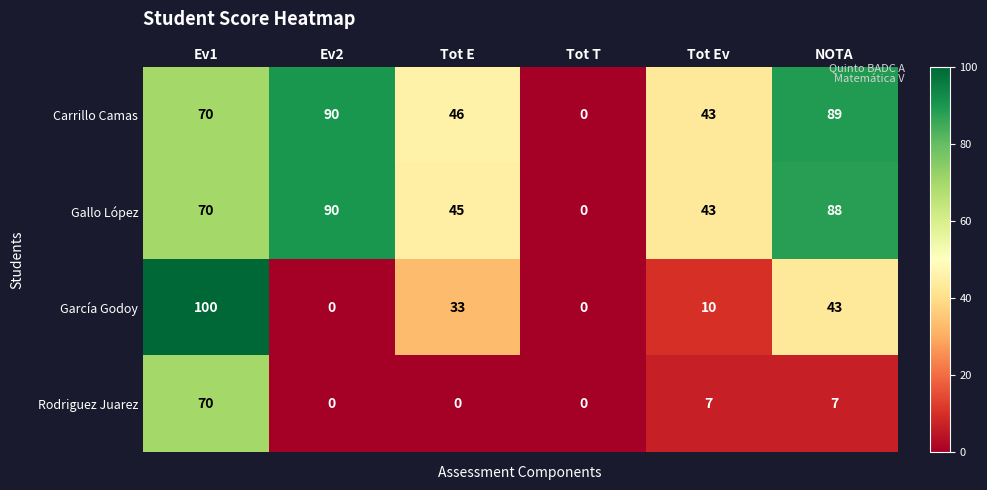

What is the average value of the Gallo López series?

56